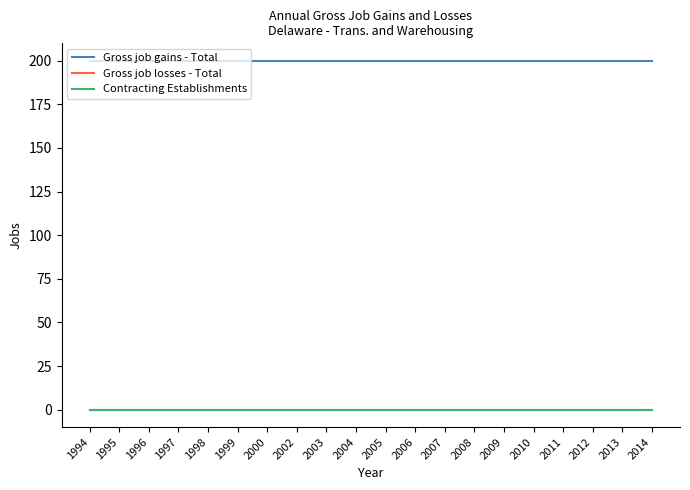

Does the chart display data point markers on the line(s)?

No